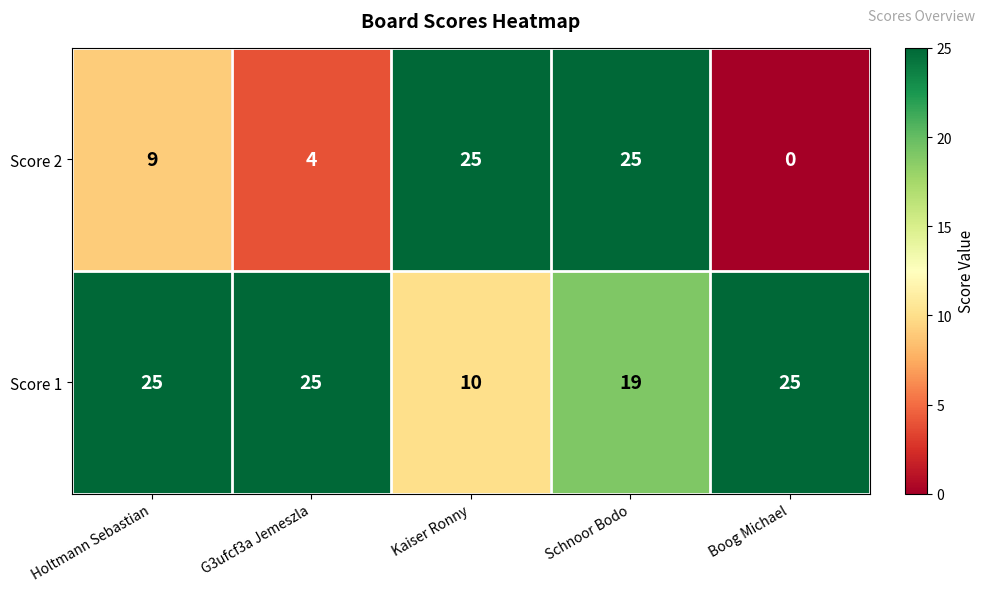

True or false: Score 2 has a value of 9 at Holtmann Sebastian.

True